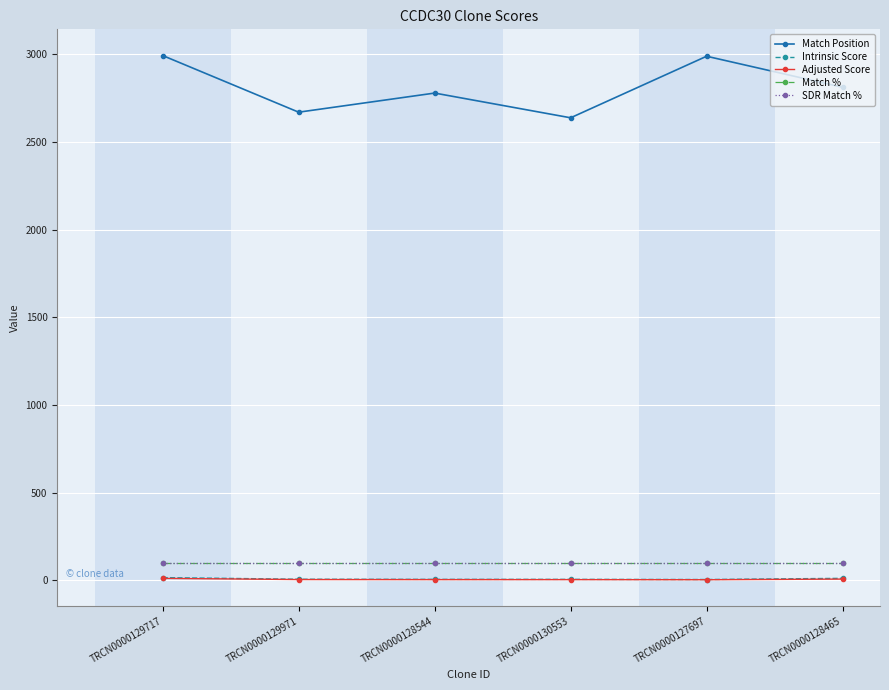

Is this an area chart (filled region under the line)?

No